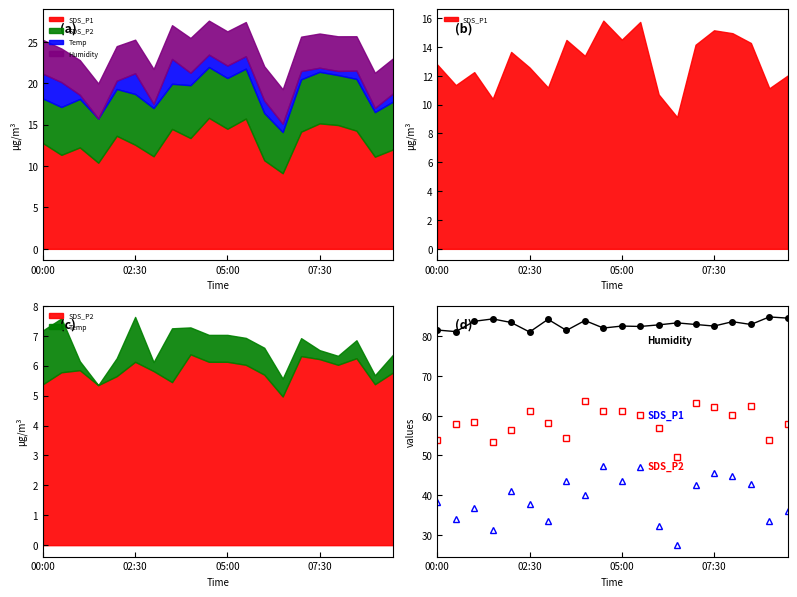

Which series has the largest range (max minus min)?

SDS_P1×3